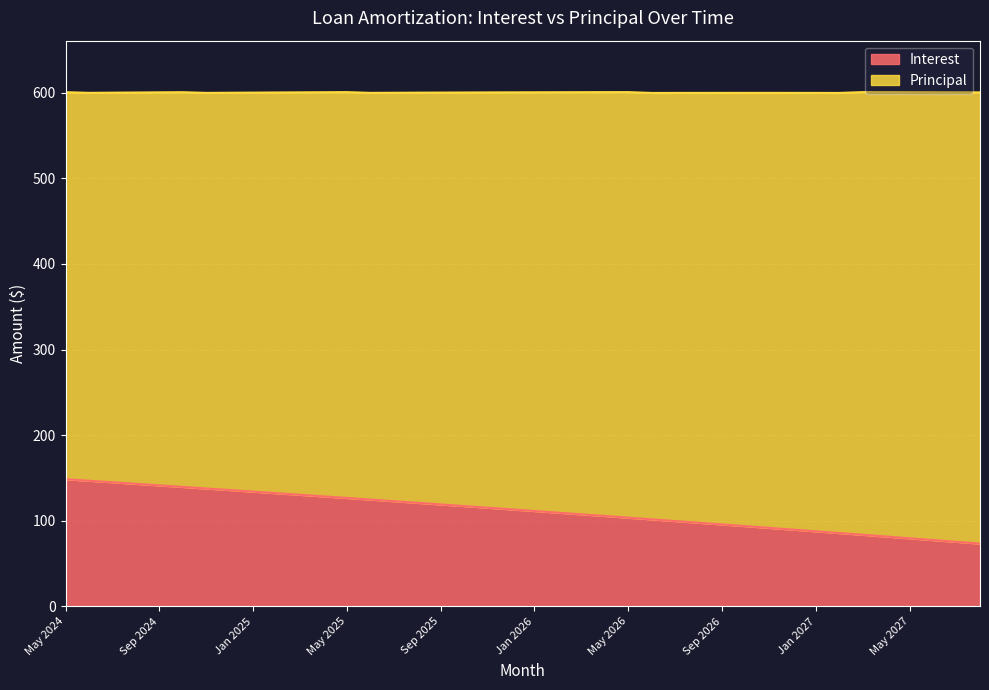

Reading left to right, extract all data points from this chart.

148.6	146.8	145.0	143.2	141.4	139.6	137.8	135.9	134.1	132.2	130.4	128.5	126.7	124.8	122.9	121.0	119.1	117.2	115.3	113.4	111.5	109.5	107.6	105.6	103.7	101.7	99.7	97.8	95.8	93.8	91.8	89.8	87.7	85.7	83.7	81.6	79.6	77.5	75.4	73.4